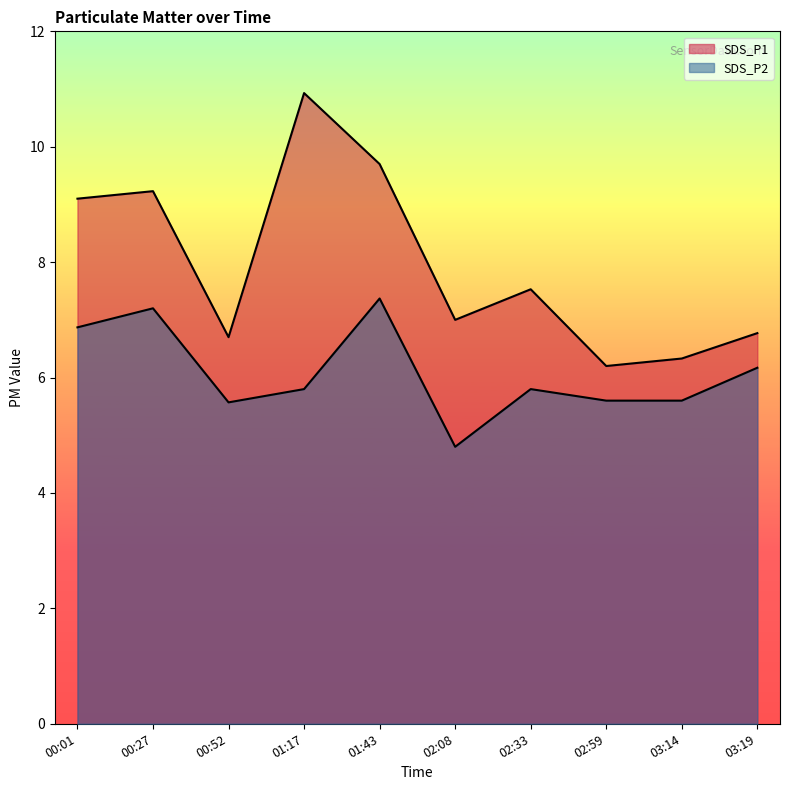

Rank the series by their average value, from highest to lowest.

SDS_P1, SDS_P2